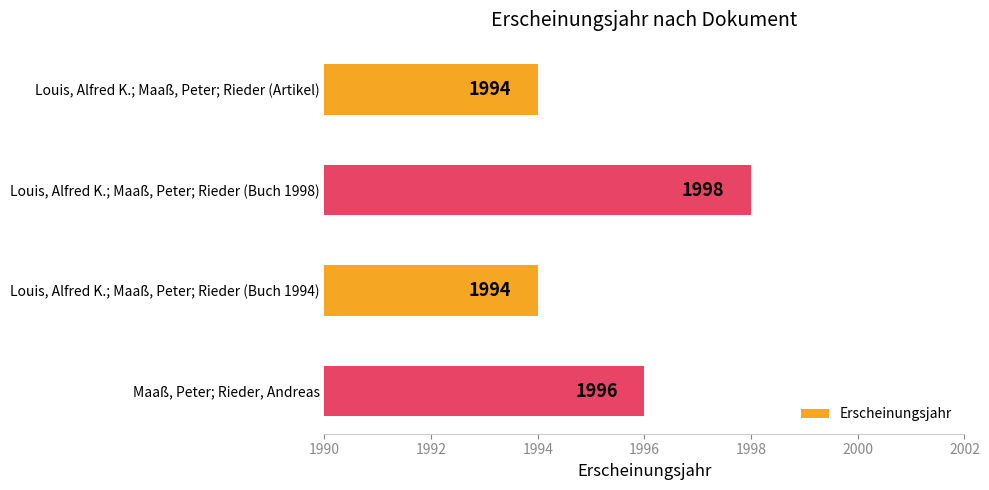

What value does the data have at Louis, Alfred K.; Maaß, Peter; Rieder (Artikel)?

1994